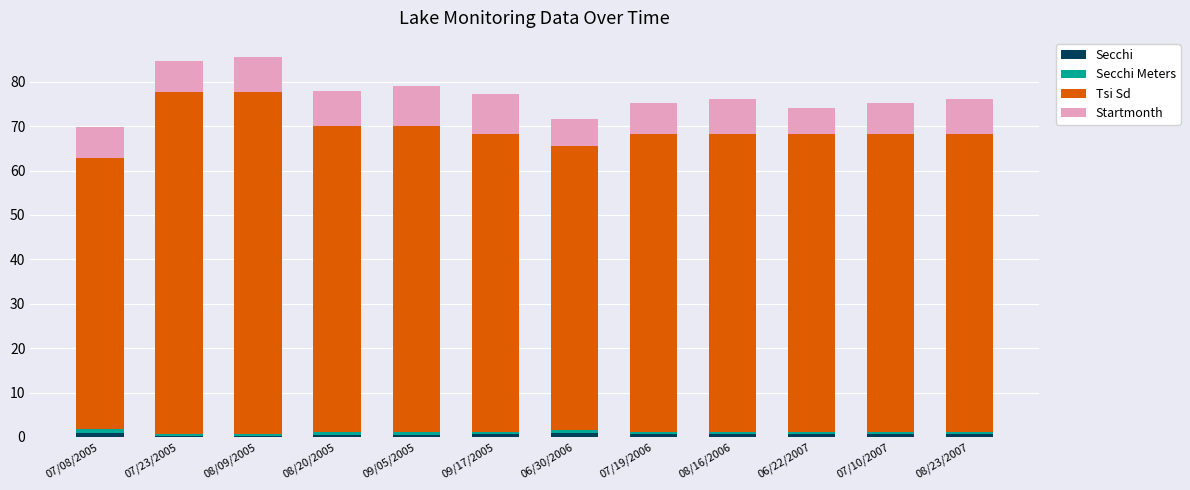

What position from the left is 06/30/2006?

7